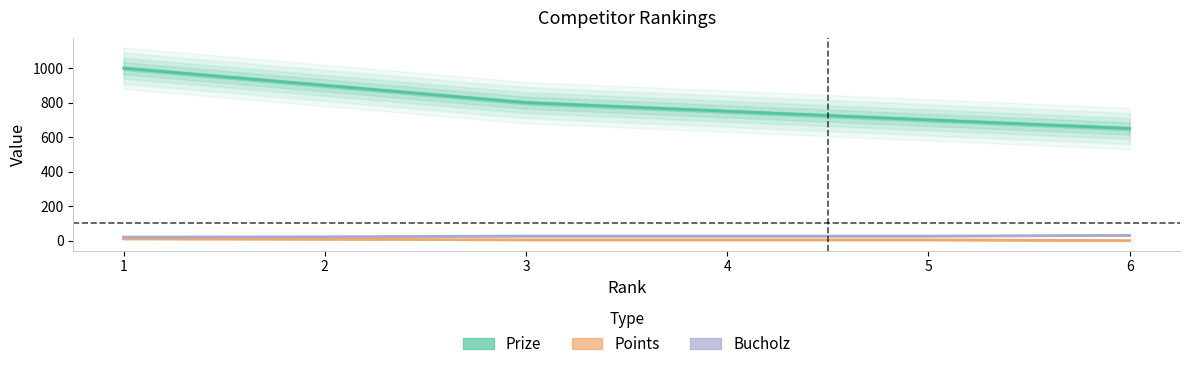

Reading left to right, extract all data points from this chart.

Prize: 1000	900	800	750	700	650
Points: 10	8	4	4	4	0
Bucholz: 20	22	26	26	26	30